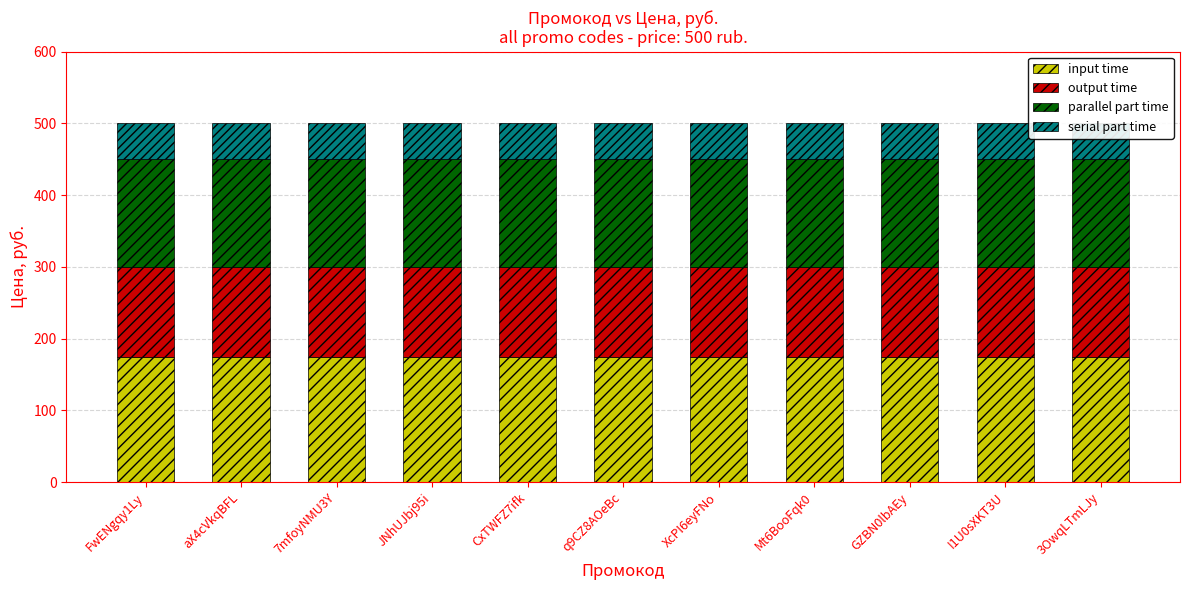

List the series in order of their overall mean, highest first.

input time, parallel part time, output time, serial part time